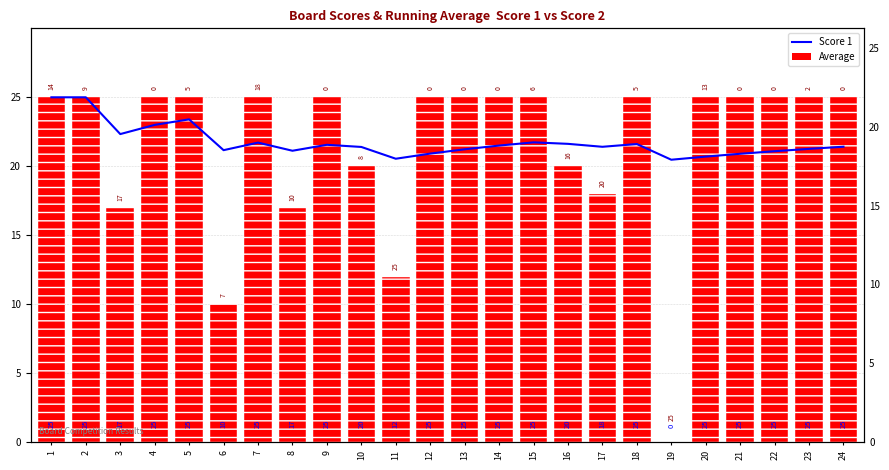

Does the chart contain stacked bars?

No